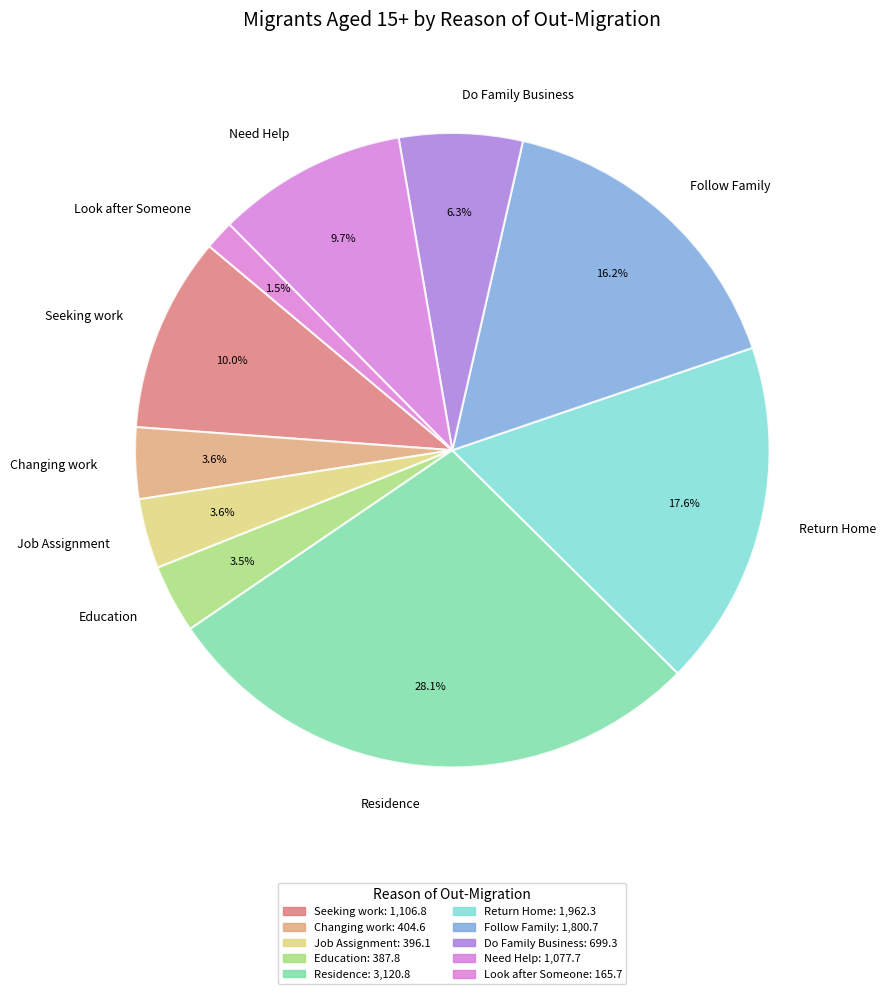

Which category has the biggest portion of the pie?

Residence